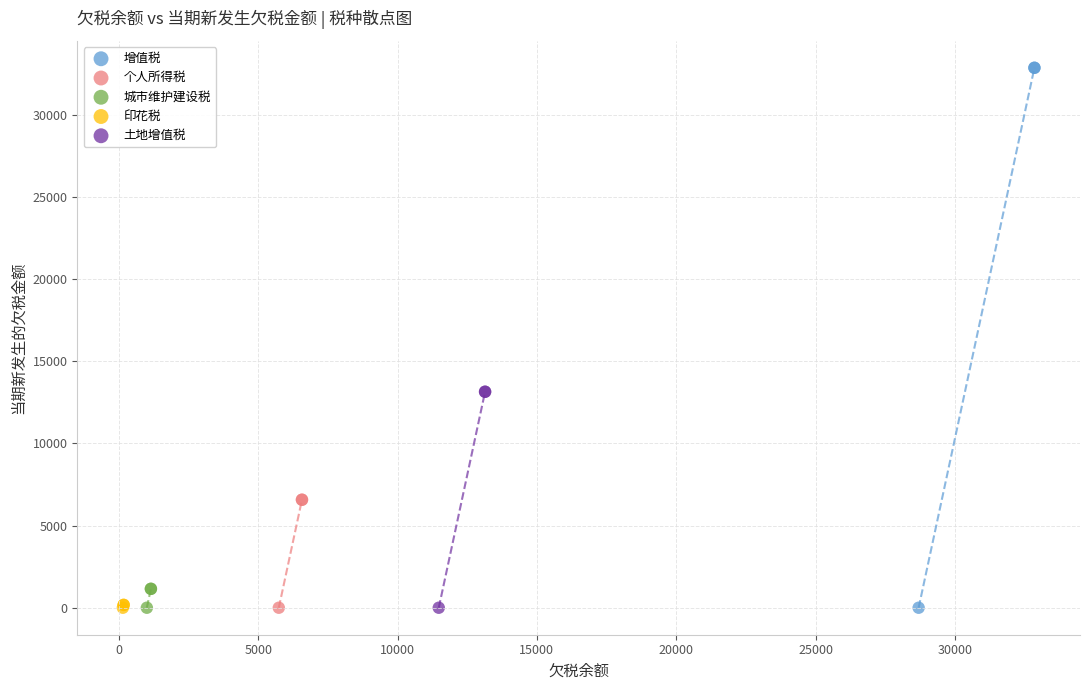

What are all the series names shown in the legend?

增值税, 个人所得税, 城市维护建设税, 印花税, 土地增值税